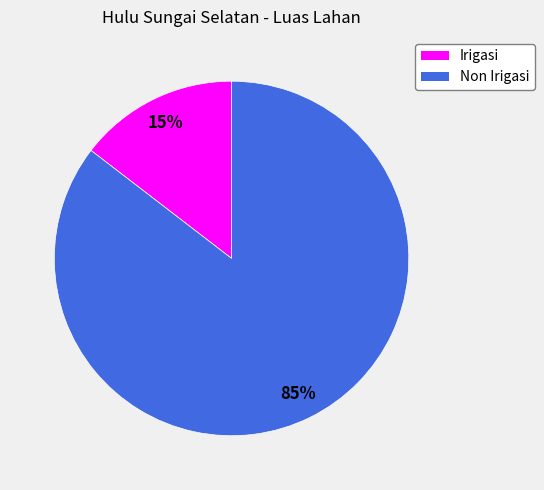

What is the smallest slice in the pie chart?

Irigasi